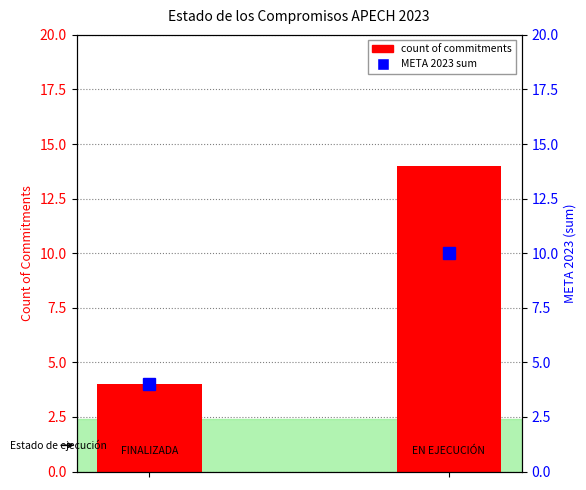

List the series in order of their overall mean, highest first.

count of commitments, META 2023 sum